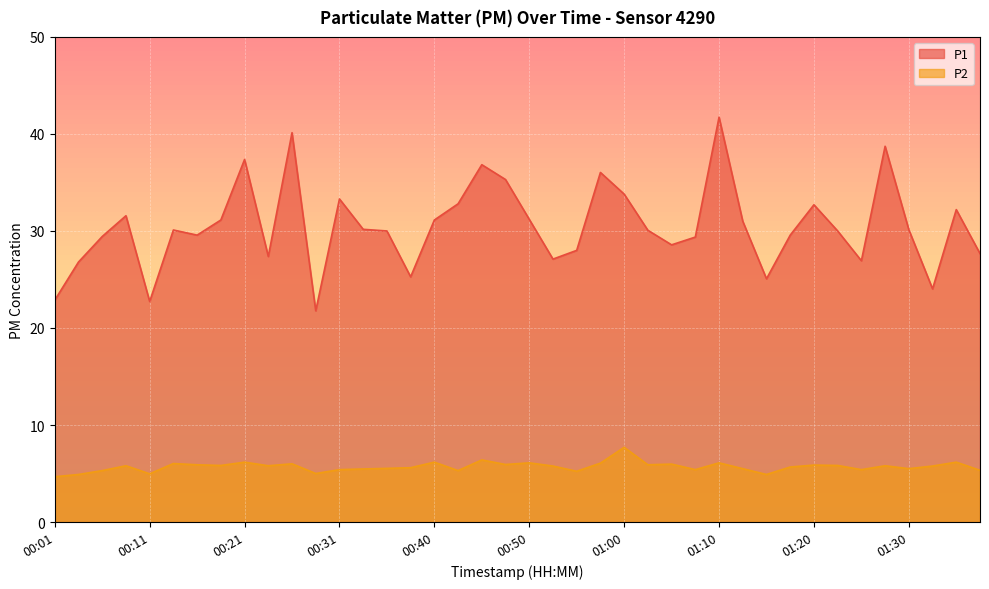

What are all the series names shown in the legend?

P1, P2